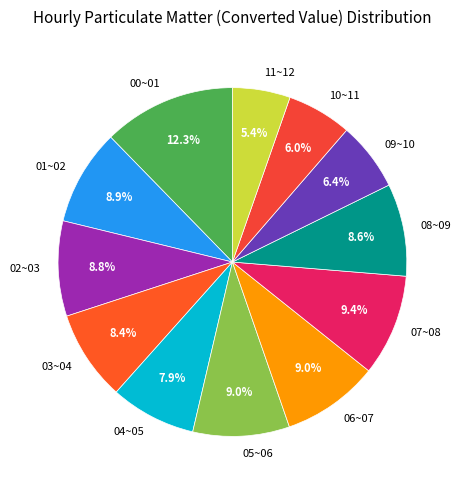

Approximately how many times larger is the value at 02~03 compared to 01~02?

1.0